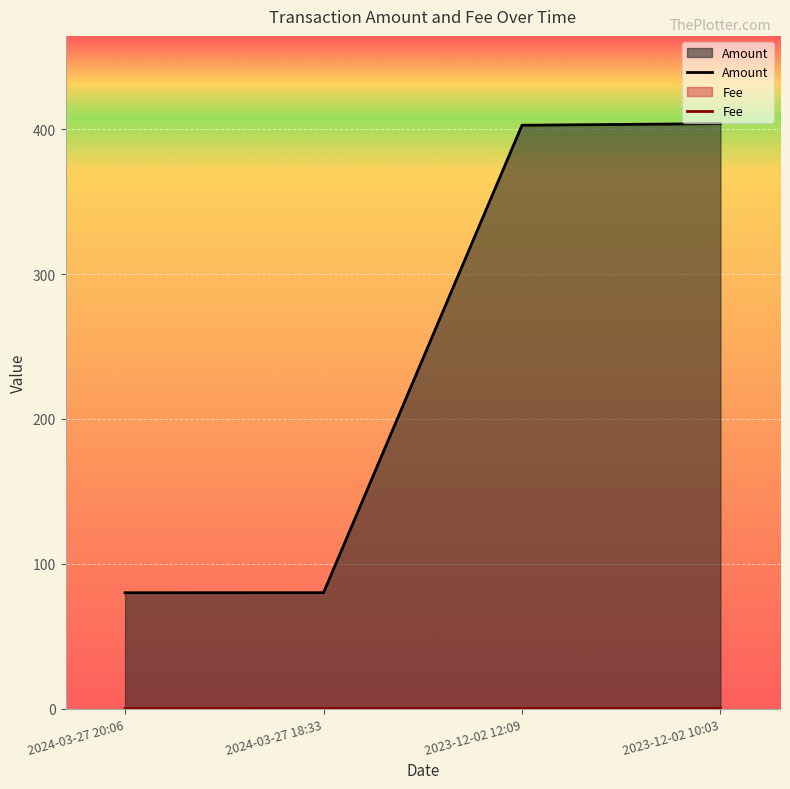

True or false: Fee and Amount intersect in this chart.

False